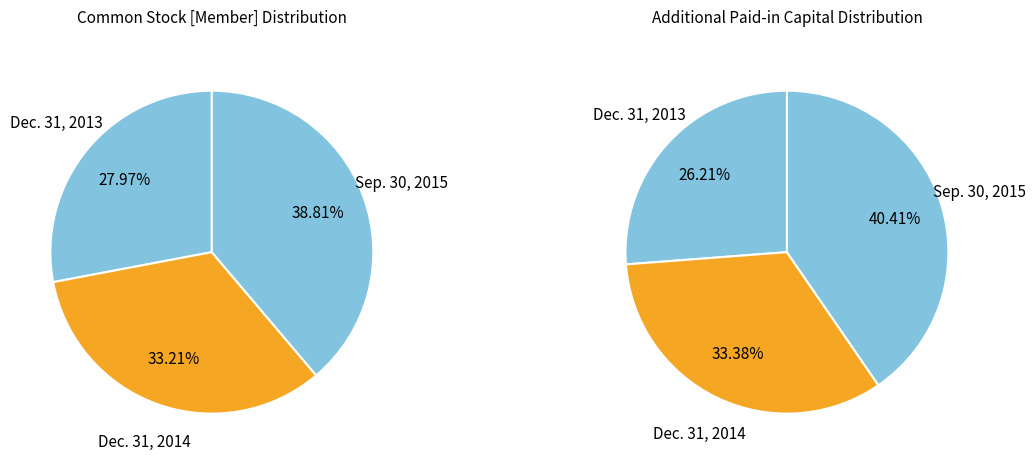

What percentage is NOT represented by Dec. 31, 2013?

72.0%